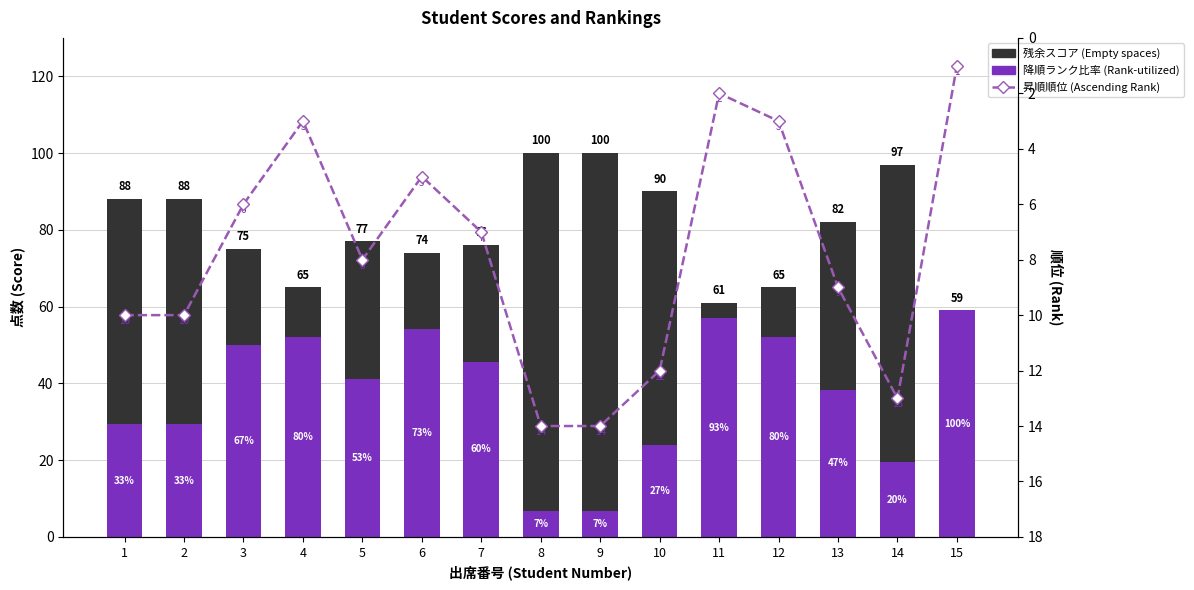

What is the maximum value shown in the chart?

93.3